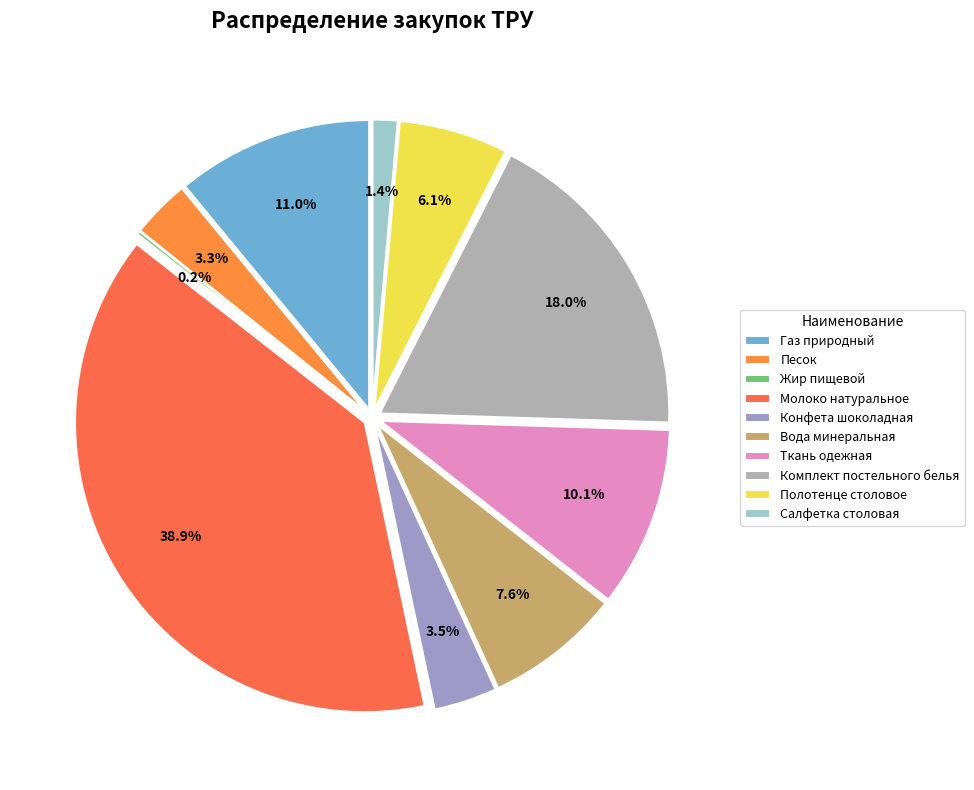

What is the smallest slice in the pie chart?

Жир пищевой